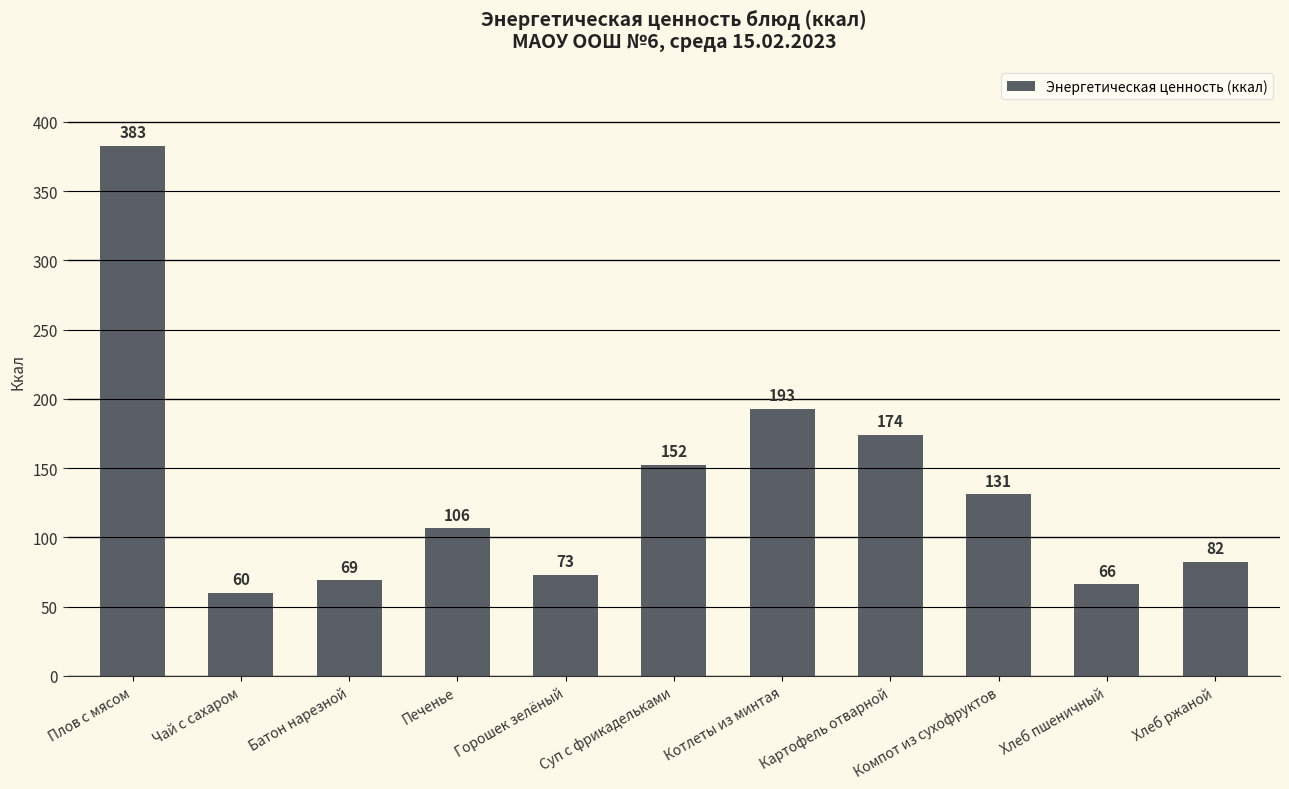

What is the greatest value displayed?

382.6